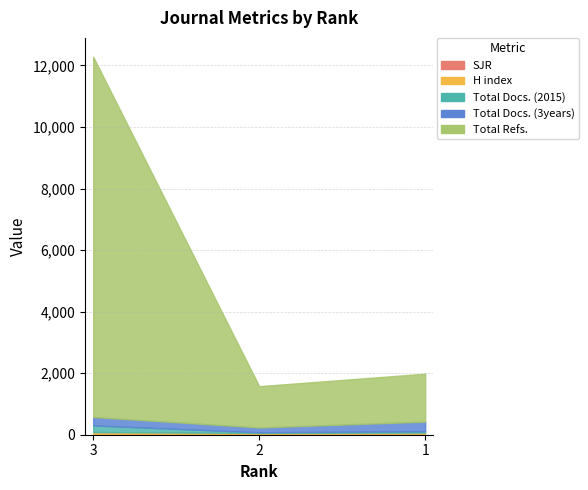

List the series in order of their peak value, highest first.

Total Refs., Total Docs. (3years), Total Docs. (2015), H index, SJR